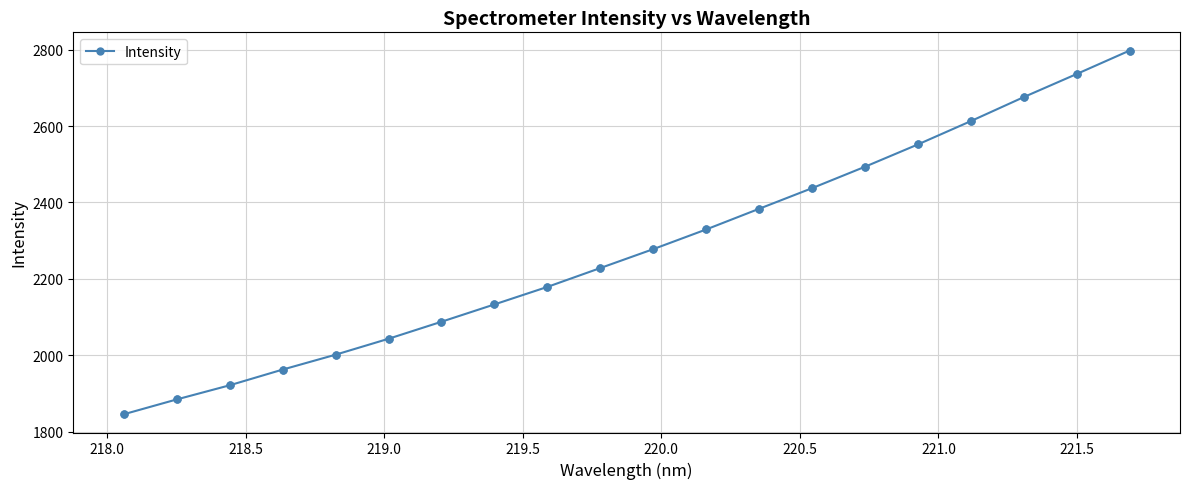

What is the greatest value displayed?

2797.4